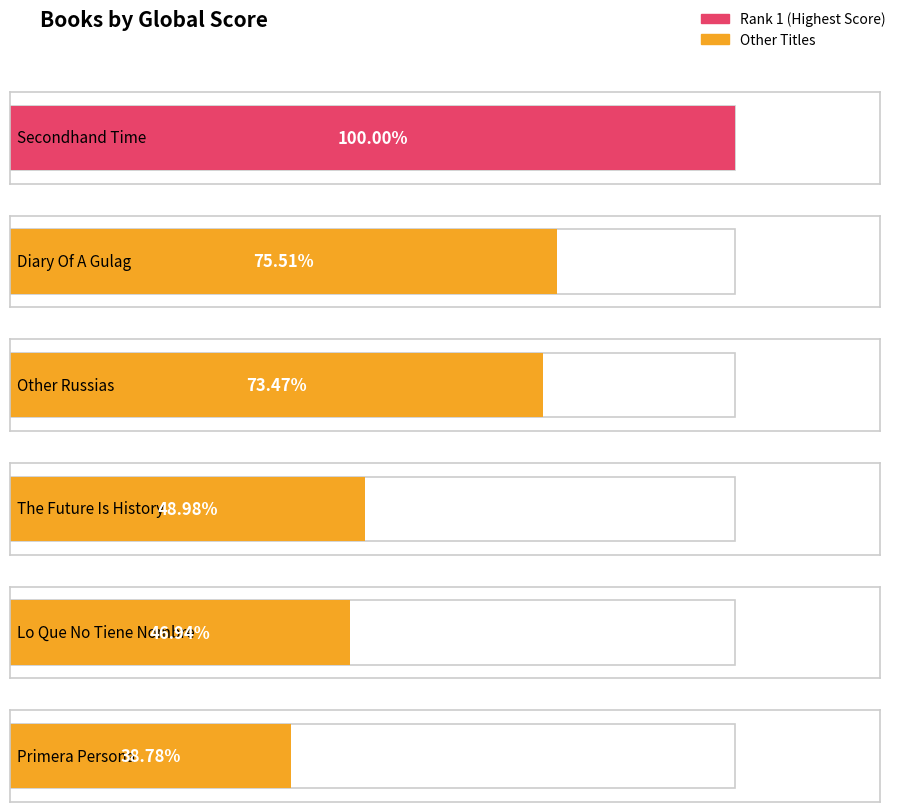

Reading right to left, transcribe all the data shown in this chart.

19	23	24	36	37	49